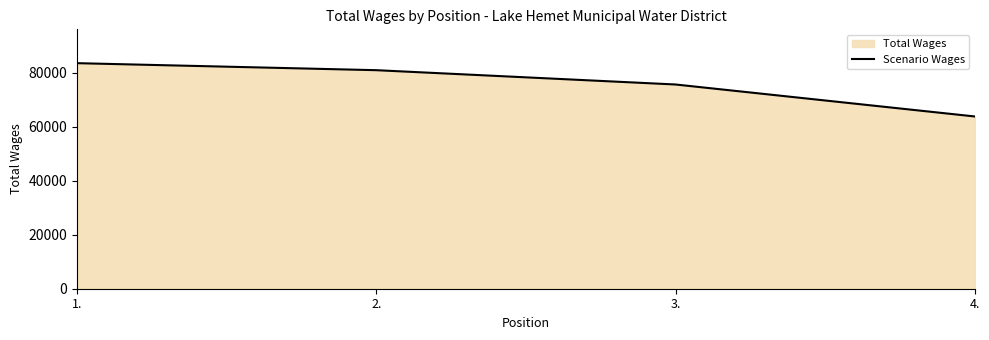

Reading left to right, what are all the values shown in this chart?

83595	80992	75690	63840